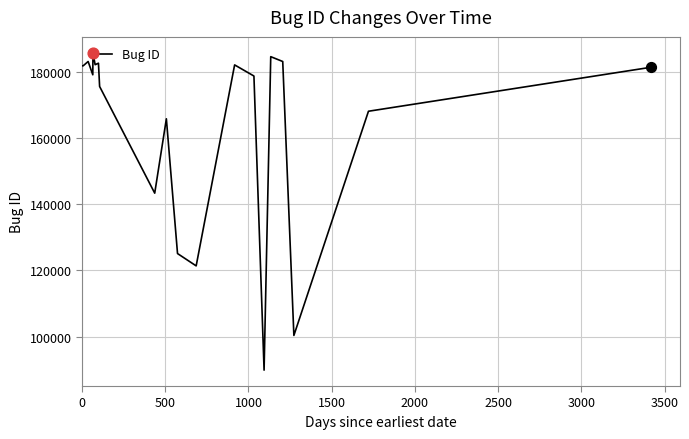

What is the minimum value shown in the chart?

89894